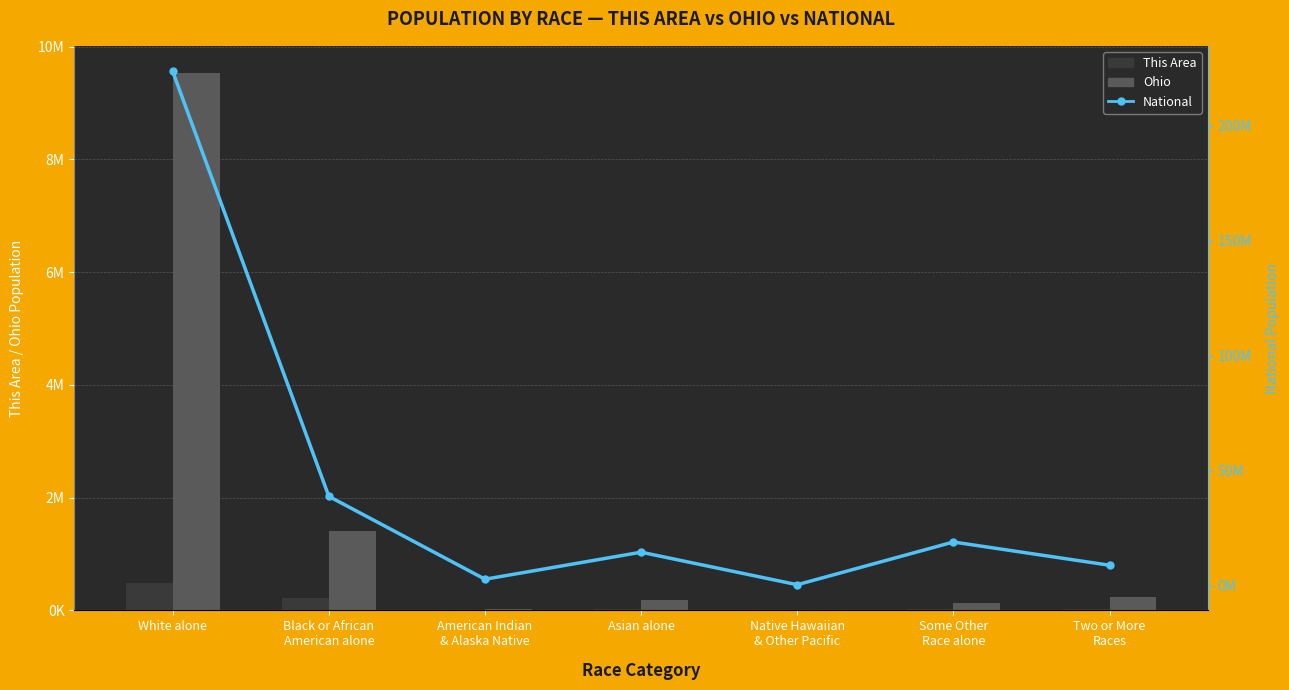

What is the difference between the National values at Two or More
Races and American Indian
& Alaska Native?

6076825